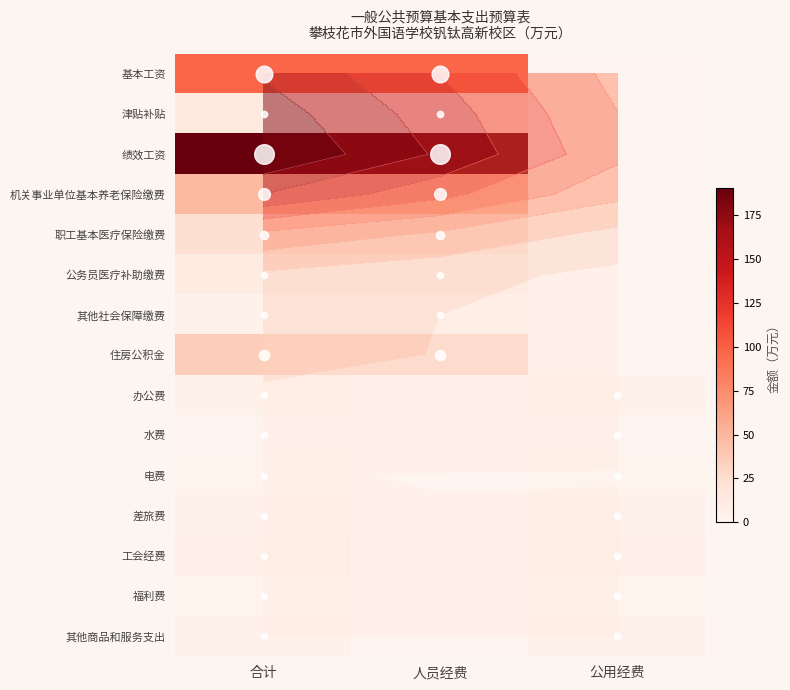

What is the difference between the 工会经费 values at 合计 and 人员经费?

6.0